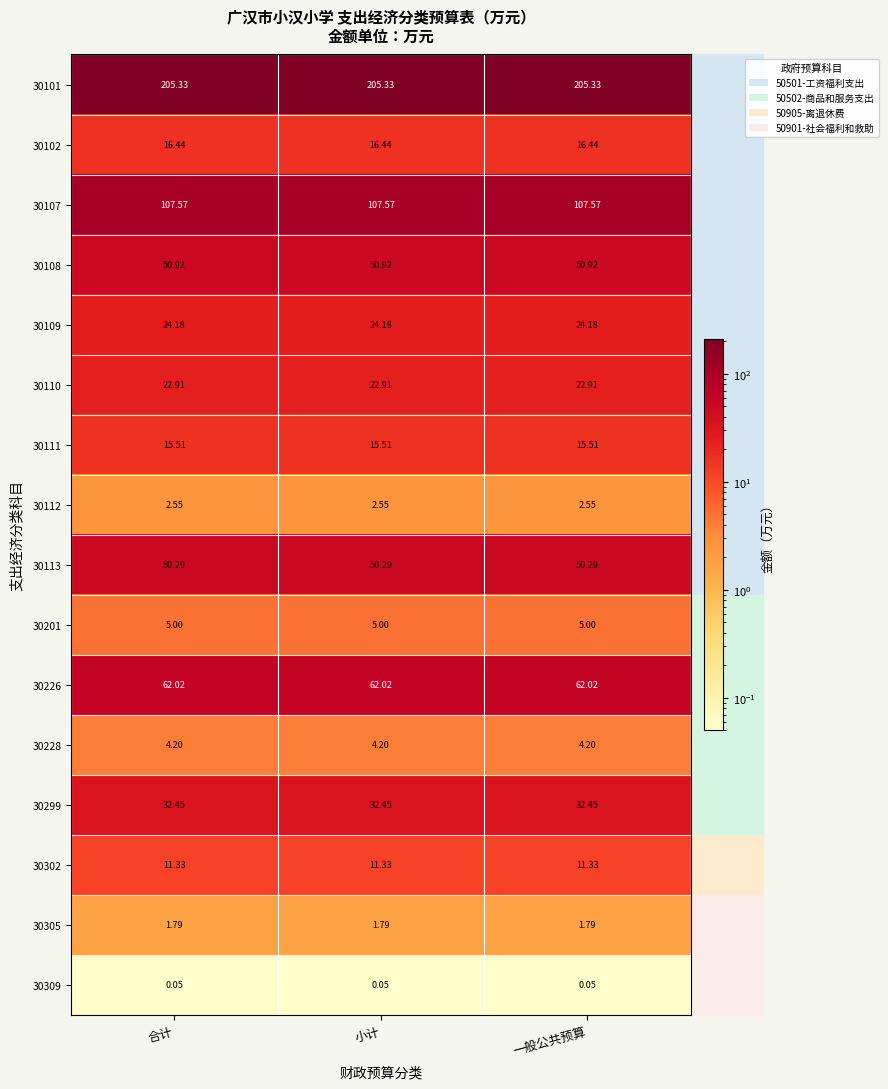

Is the value of 30102 at 合计 greater than the value of 30309 at 合计?

Yes